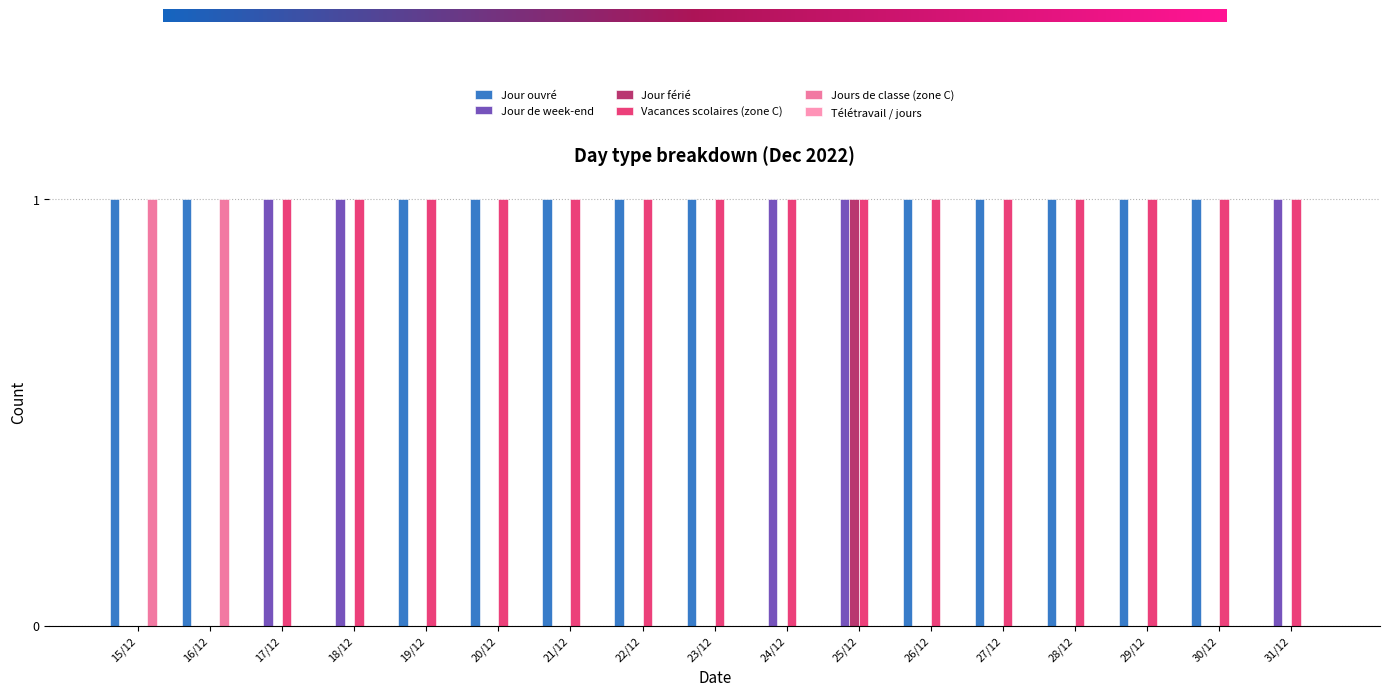

The Jour férié series shows 0 at 29/12. True or false?

True